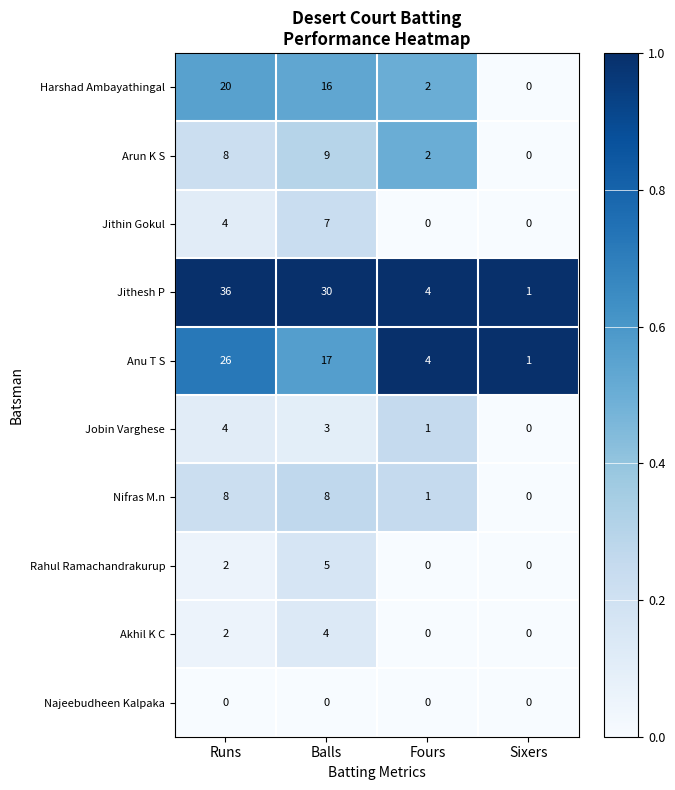

The Jobin Varghese series shows 1 at Fours. True or false?

True